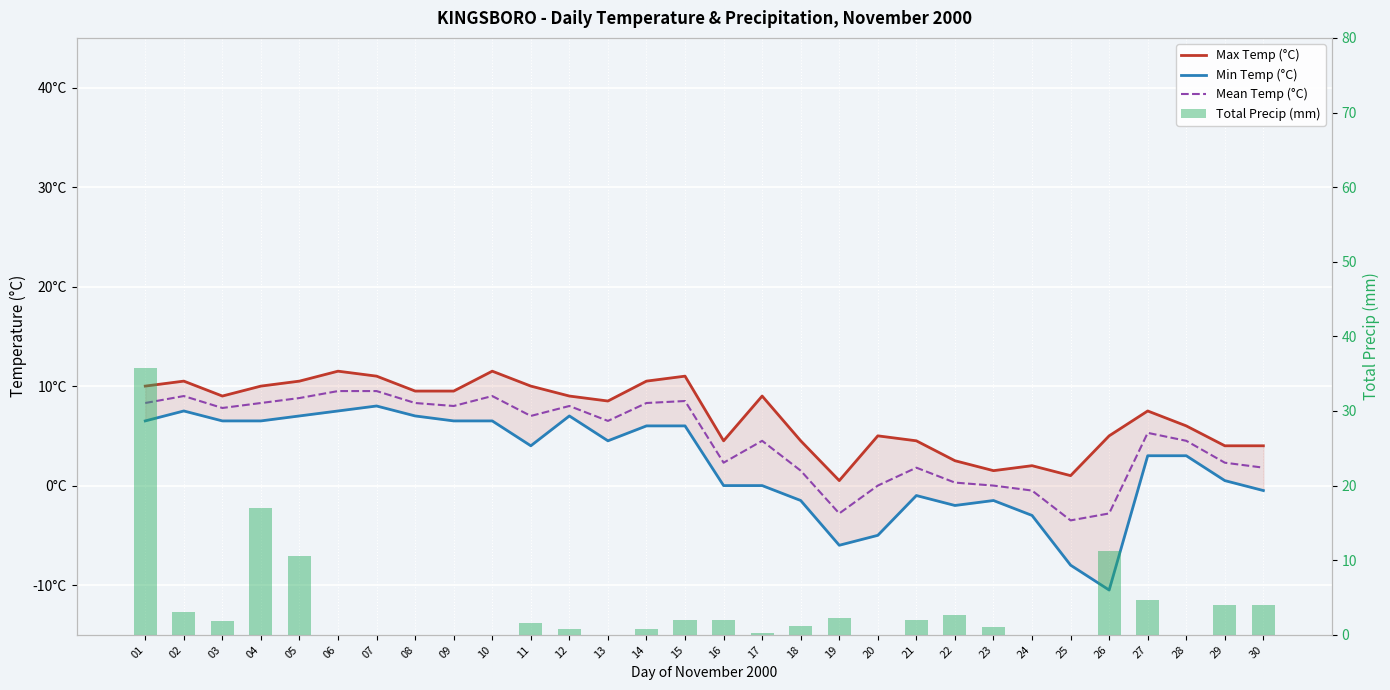

Reading left to right, transcribe all the data shown in this chart.

Max Temp (°C): 10.0	10.5	9.0	10.0	10.5	11.5	11.0	9.5	9.5	11.5	10.0	9.0	8.5	10.5	11.0	4.5	9.0	4.5	0.5	5.0	4.5	2.5	1.5	2.0	1.0	5.0	7.5	6.0	4.0	4.0
Min Temp (°C): 6.5	7.5	6.5	6.5	7.0	7.5	8.0	7.0	6.5	6.5	4.0	7.0	4.5	6.0	6.0	0.0	0.0	-1.5	-6.0	-5.0	-1.0	-2.0	-1.5	-3.0	-8.0	-10.5	3.0	3.0	0.5	-0.5
Mean Temp (°C): 8.3	9.0	7.8	8.3	8.8	9.5	9.5	8.3	8.0	9.0	7.0	8.0	6.5	8.3	8.5	2.3	4.5	1.5	-2.8	0.0	1.8	0.3	0.0	-0.5	-3.5	-2.8	5.3	4.5	2.3	1.8
Total Precip (mm): 35.7	3.0	1.8	17.0	10.6	0.0	0.0	0.0	0.0	0.0	1.6	0.8	0.0	0.8	2.0	2.0	0.2	1.2	2.2	0.0	2.0	2.6	1.0	0.0	0.0	11.2	4.6	0.0	4.0	4.0